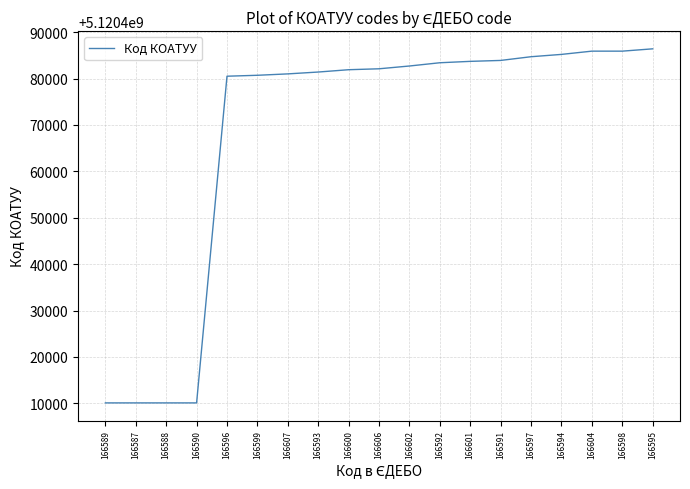

What is the maximum value shown in the chart?

5120486401